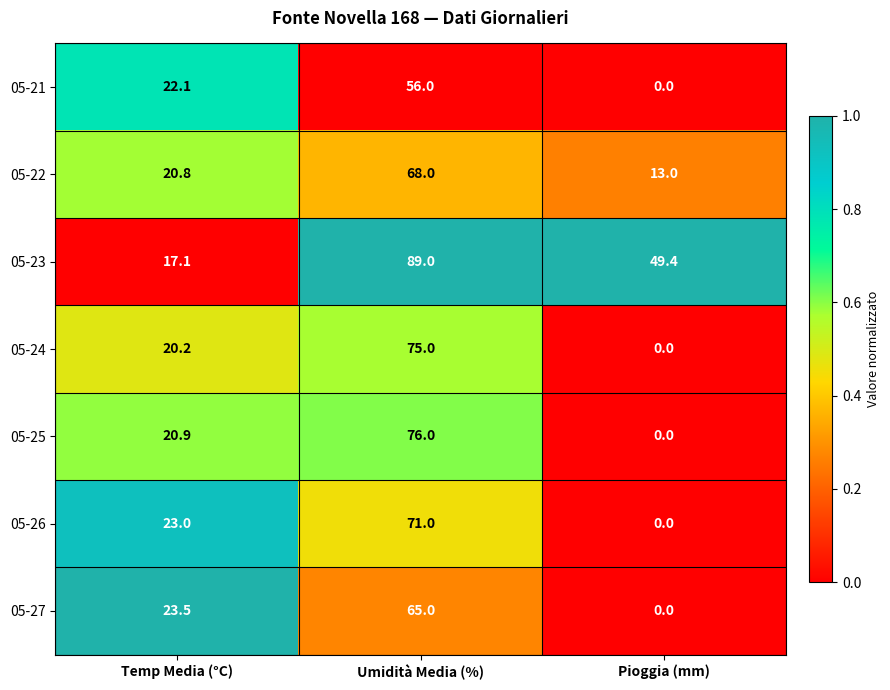

Reading right to left, transcribe all the data shown in this chart.

05-21: Pioggia (mm)=0.0	Umidità Media (%)=56.0	Temp Media (°C)=22.1
05-22: Pioggia (mm)=13.0	Umidità Media (%)=68.0	Temp Media (°C)=20.8
05-23: Pioggia (mm)=49.4	Umidità Media (%)=89.0	Temp Media (°C)=17.1
05-24: Pioggia (mm)=0.0	Umidità Media (%)=75.0	Temp Media (°C)=20.2
05-25: Pioggia (mm)=0.0	Umidità Media (%)=76.0	Temp Media (°C)=20.9
05-26: Pioggia (mm)=0.0	Umidità Media (%)=71.0	Temp Media (°C)=23.0
05-27: Pioggia (mm)=0.0	Umidità Media (%)=65.0	Temp Media (°C)=23.5